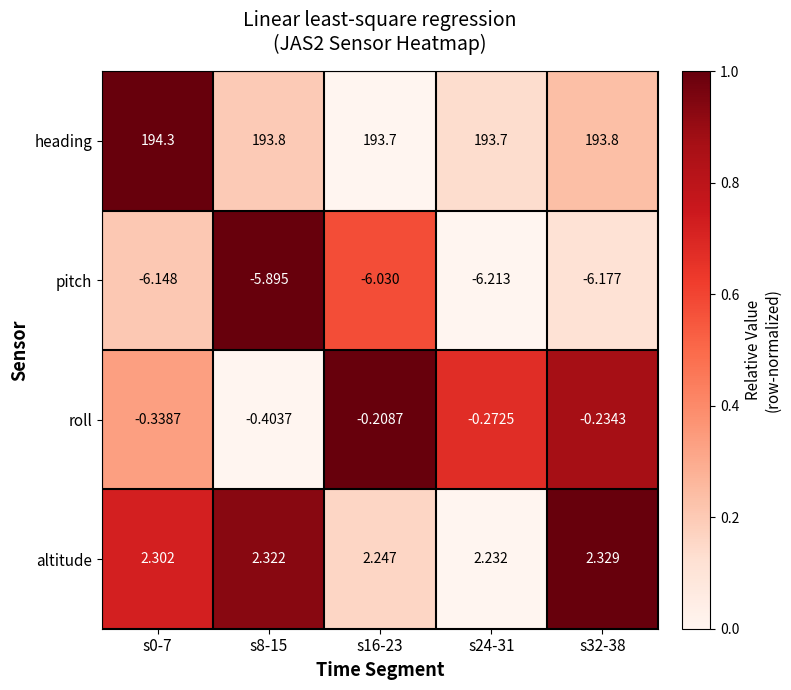

Which label corresponds to the largest value in the chart?

s0-7